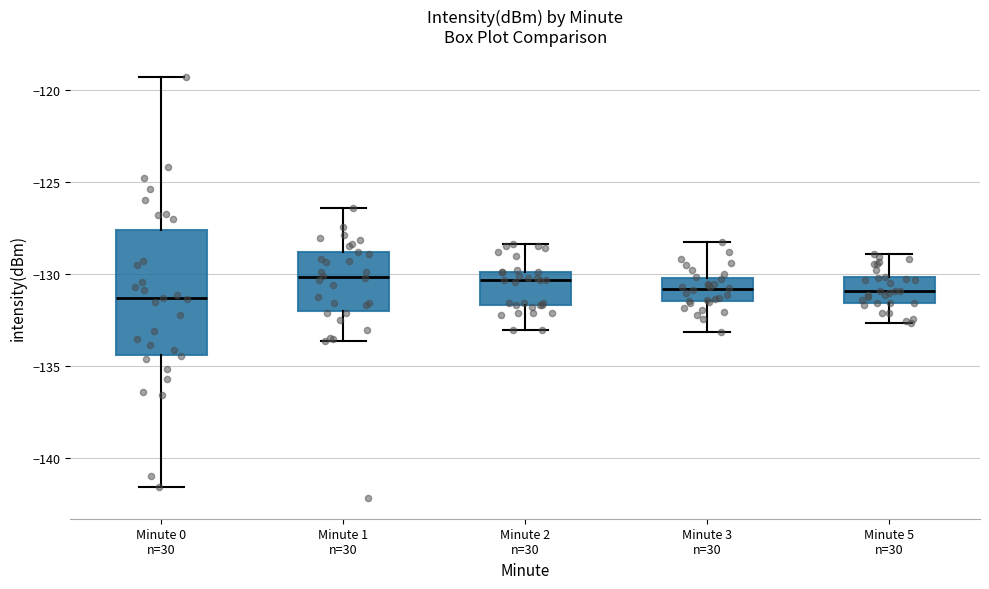

Reading left to right, transcribe this box plot: for each box, give where its median line is, the range the box spans, and where its two whiskers end, as read against the y-axis. The values are not printed on the chart, so give them approximately, as read against the axis.

Minute 0 n=30: median -131.5, box -134.5 to -127.5, whiskers -141.5 to -119.5
Minute 1 n=30: median -130.0, box -132.0 to -129.0, whiskers -133.5 to -126.5
Minute 2 n=30: median -130.5, box -131.5 to -130.0, whiskers -133.0 to -128.5
Minute 3 n=30: median -131.0, box -131.5 to -130.0, whiskers -133.0 to -128.5
Minute 5 n=30: median -131.0, box -131.5 to -130.0, whiskers -132.5 to -129.0